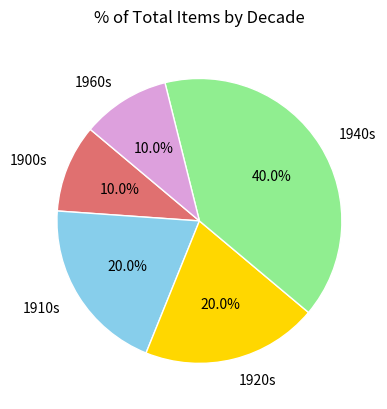

To the nearest percent, what is the average slice percentage?

20%